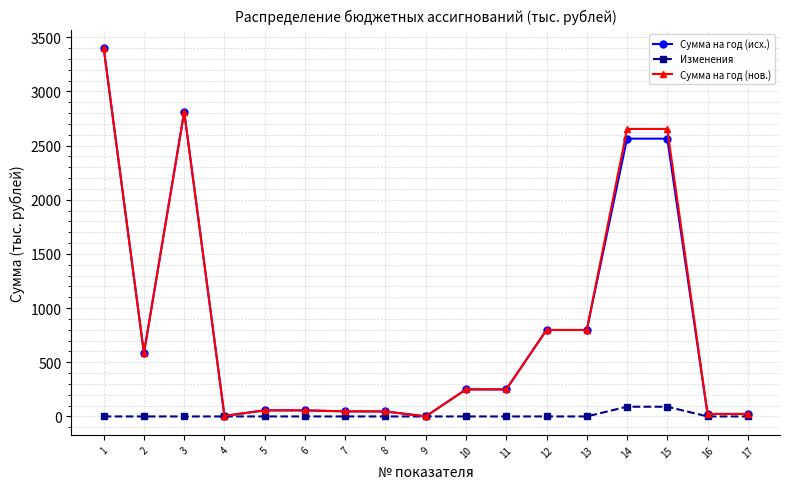

What is the value of the Сумма на год (нов.) point at the 14th from the left?

2653.7